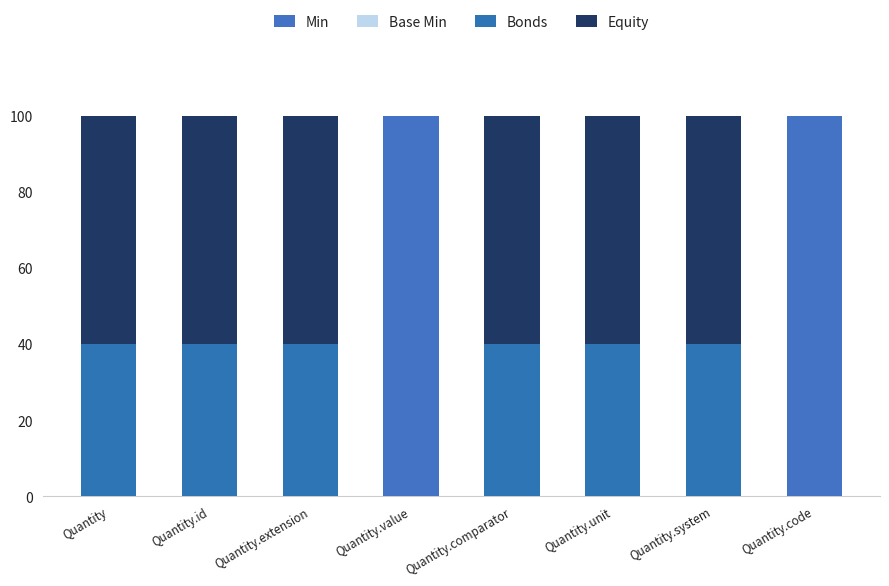

At which category is the sum across all series the highest?

Quantity